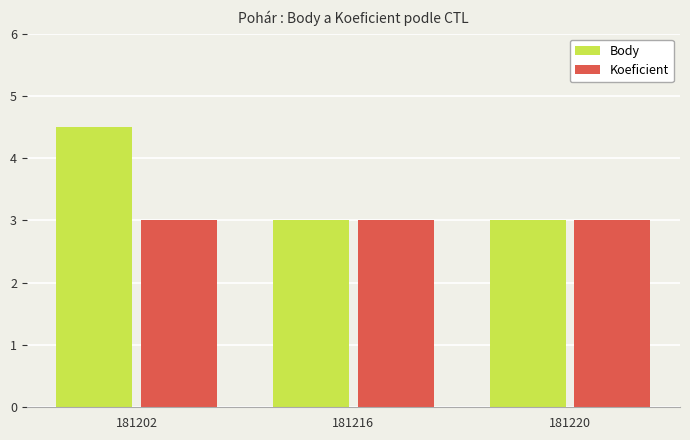

What are all the series names shown in the legend?

Body, Koeficient